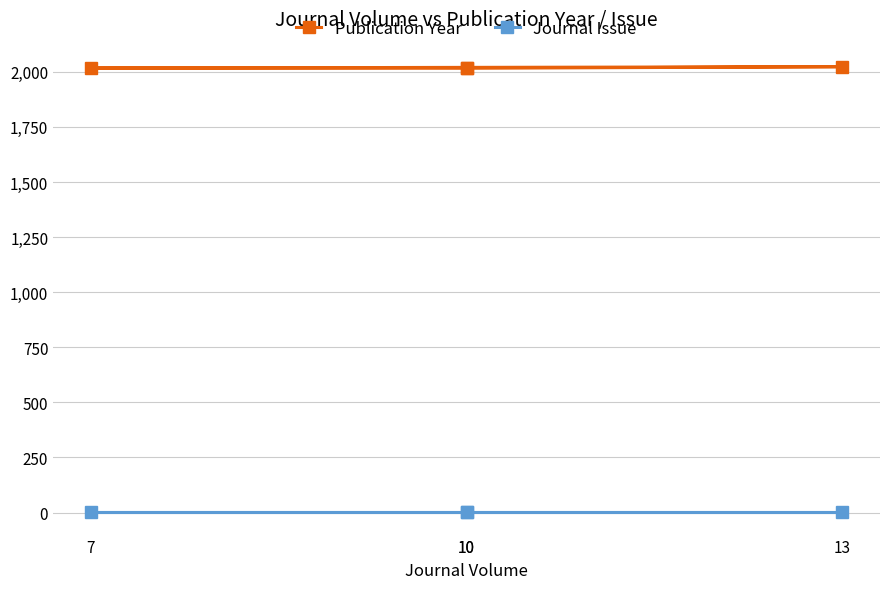

What is the average value of the Journal Issue series?

1